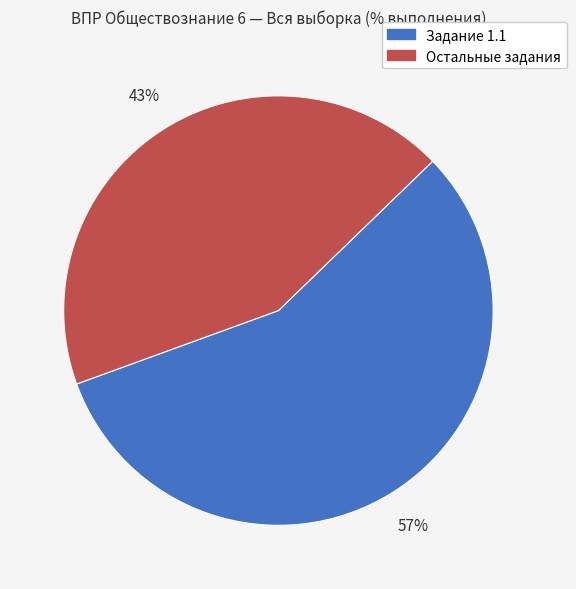

To the nearest percent, what is the average slice percentage?

50%